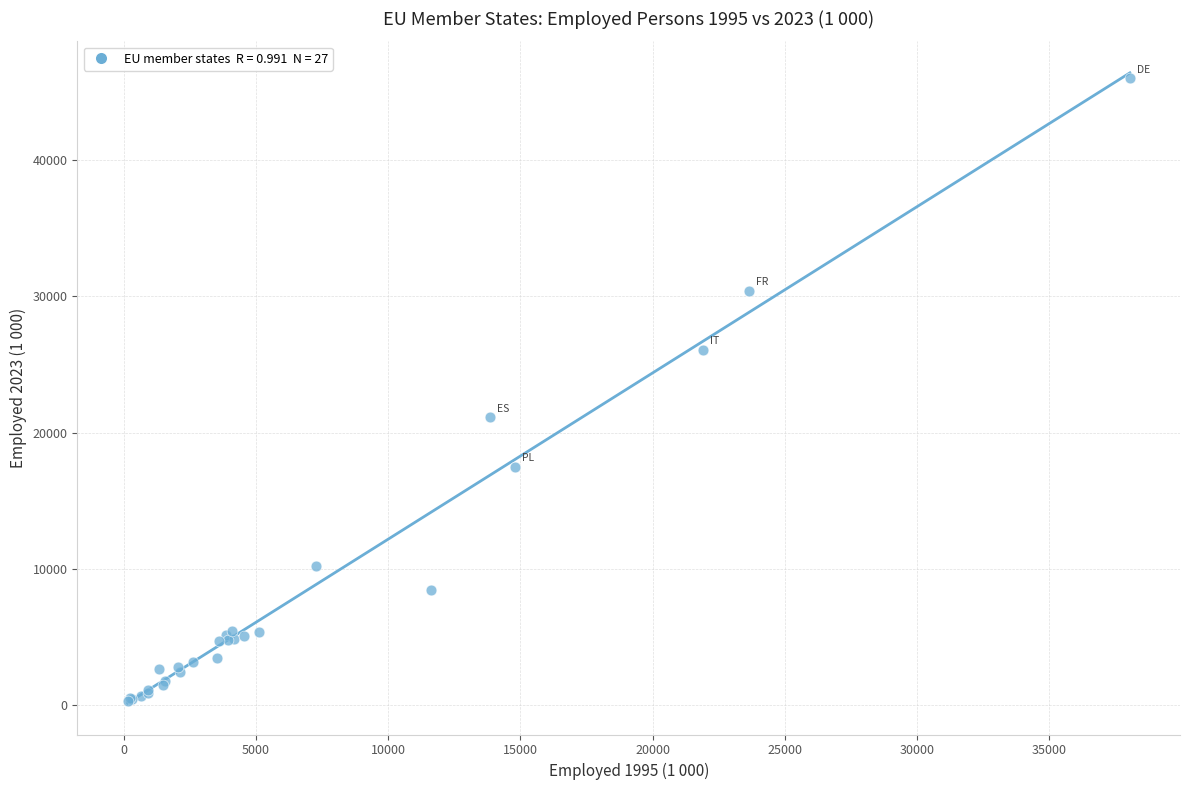

What Y value in the scatter plot is closest to 23156?

21113.8